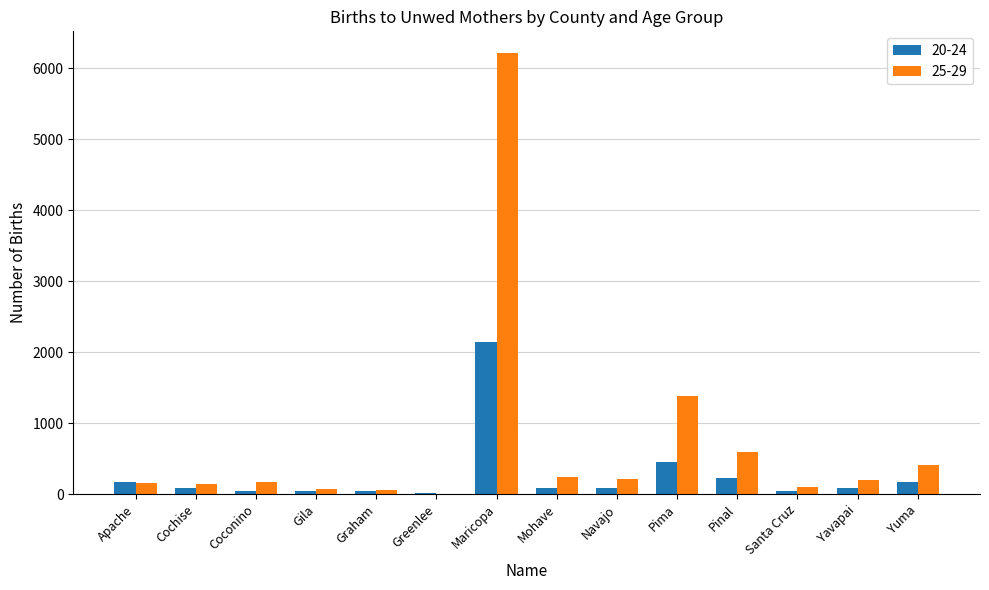

Read the 20-24 value at Pinal, to the nearest 100.

200